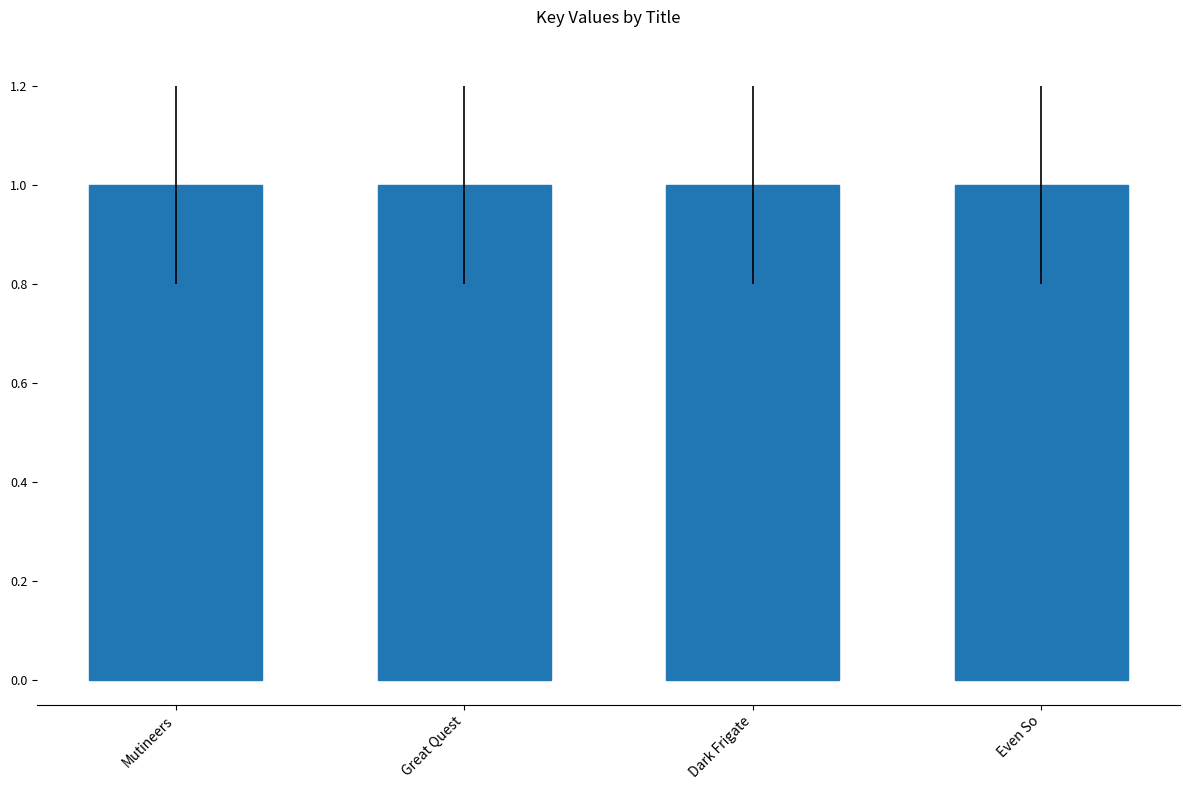

What is the maximum value shown in the chart?

1.0